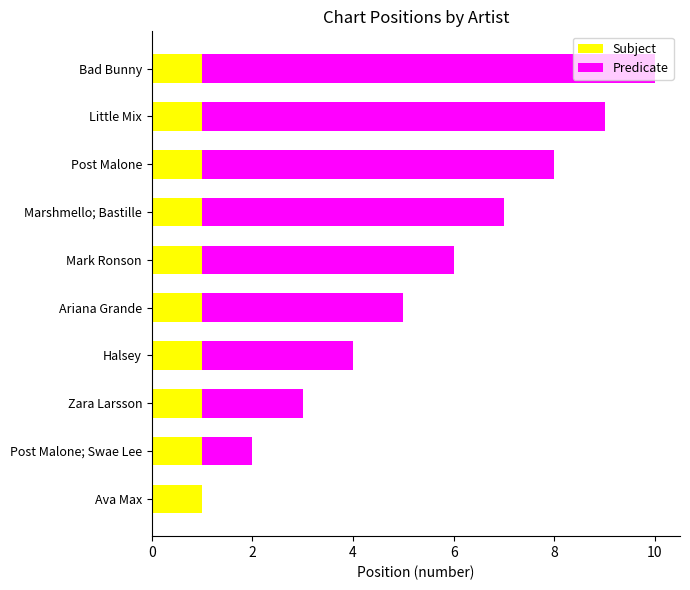

What is the sum of all Subject values?

10